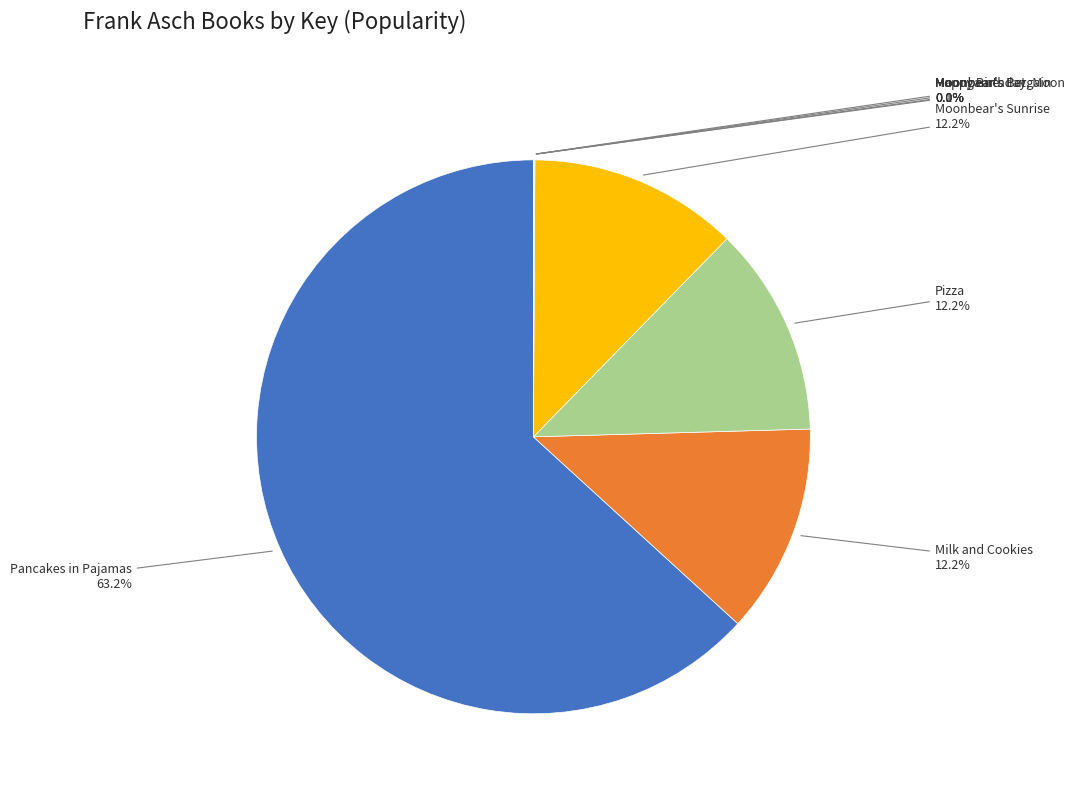

Does any single category account for the majority?

Yes